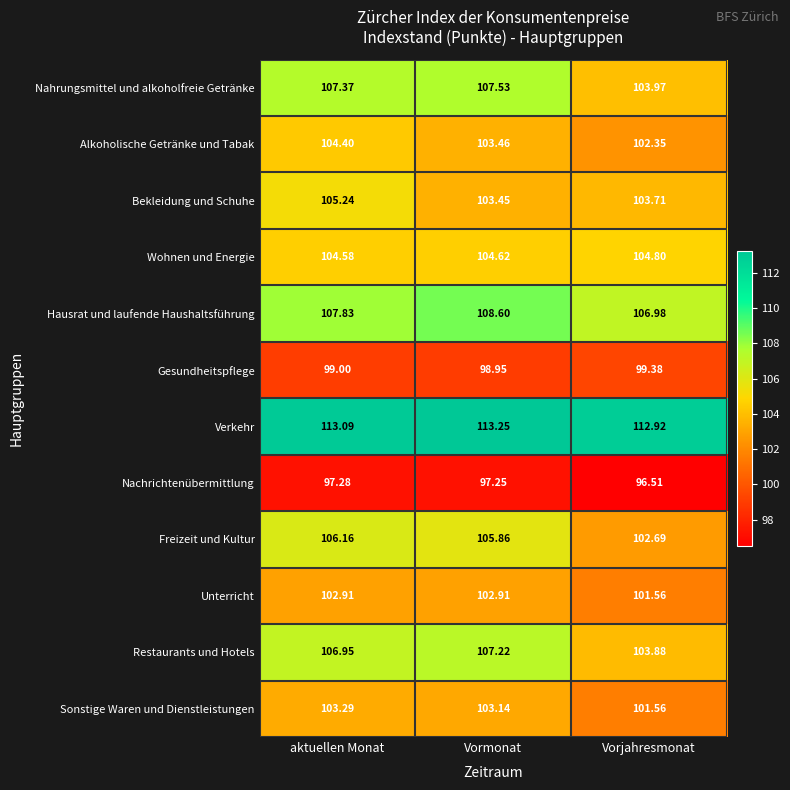

Between Vormonat and Vorjahresmonat, which series saw the biggest shift?

Nahrungsmittel und alkoholfreie Getränke